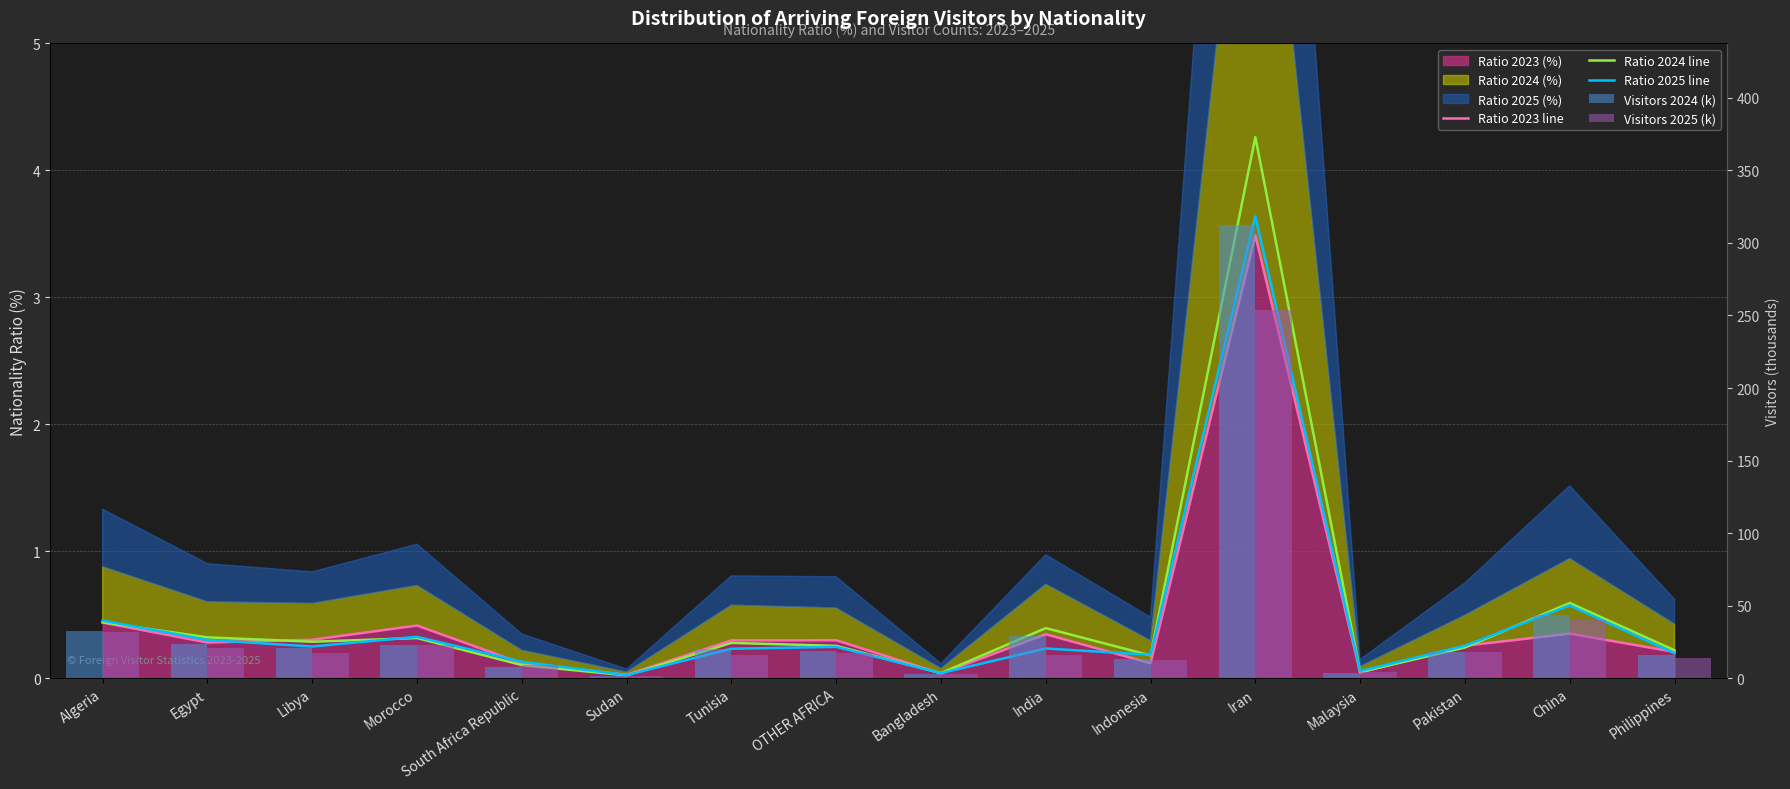

Which series has the widest spread of values?

Visitors 2024 (k)